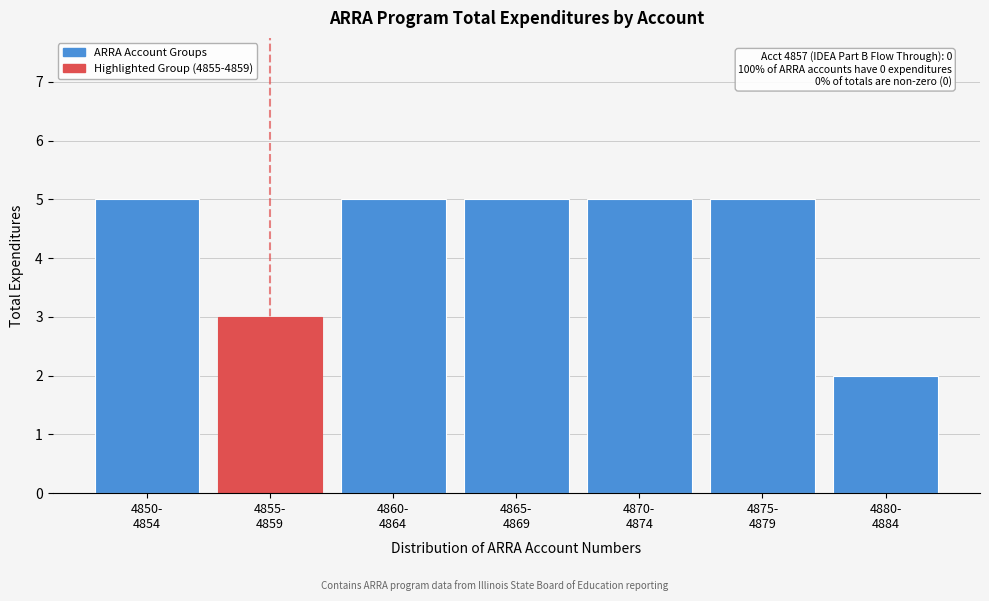

Reading right to left, transcribe all the data shown in this chart.

2	5	5	5	5	3	5